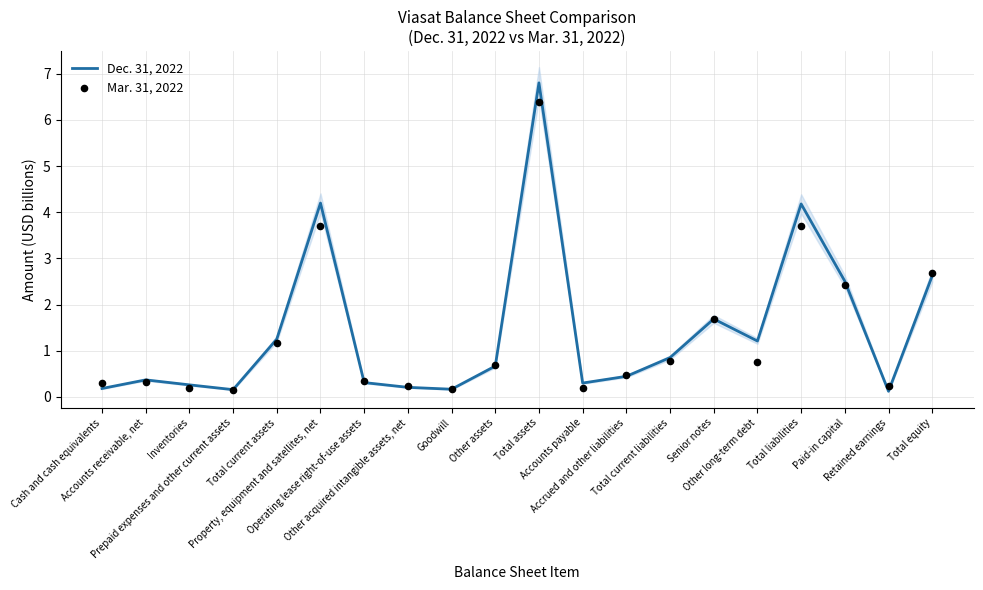

Which series reaches the minimum Y coordinate?

Dec. 31, 2022